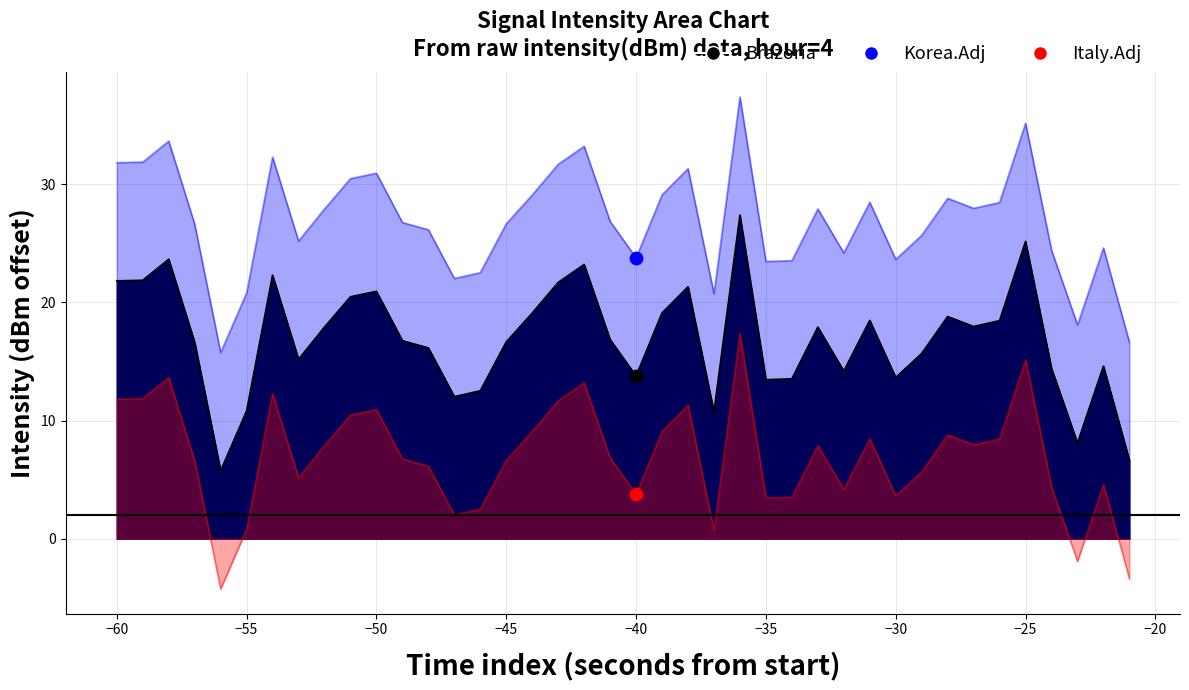

Which series contains the highest Y value?

Korea.Adj